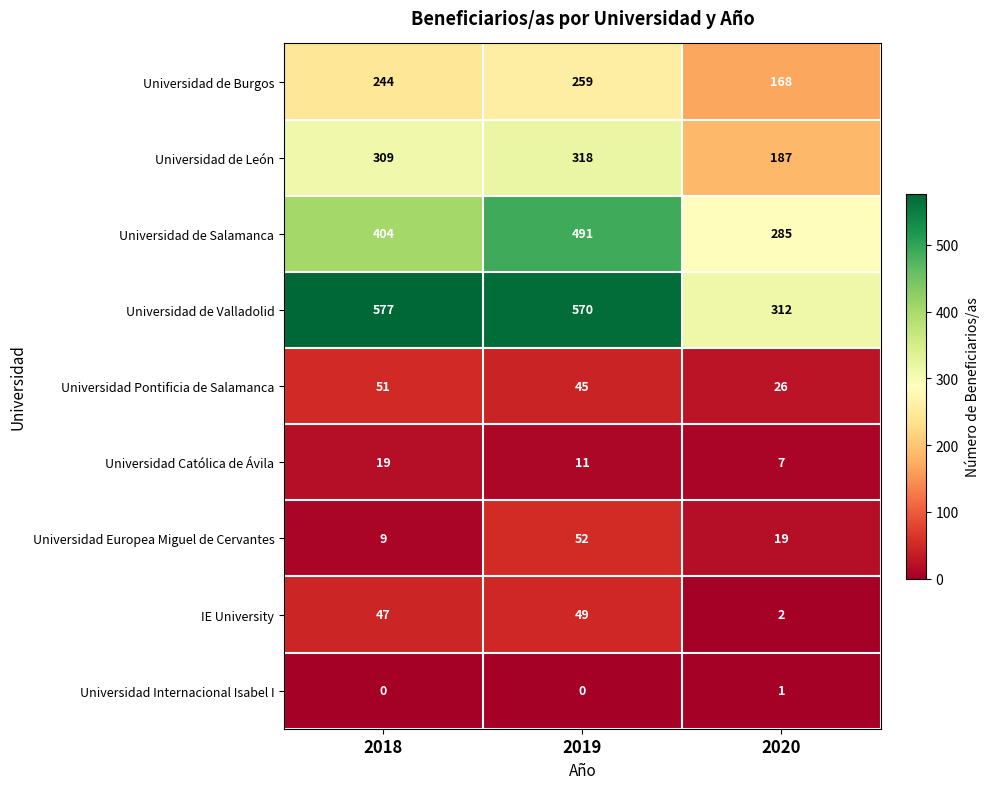

Where is IE University nearest to the value 25?

2018